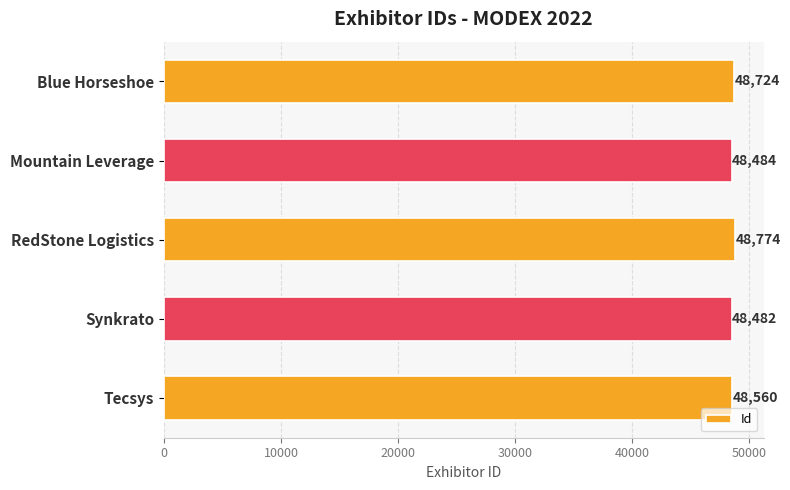

How many data points are less than 48560?

2